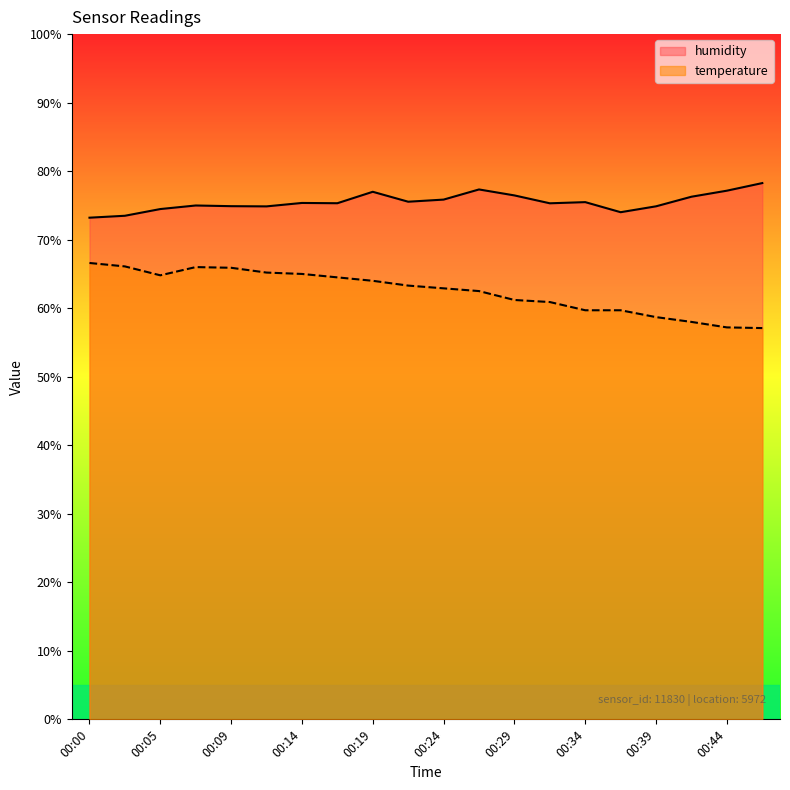

Reading left to right, transcribe all the data shown in this chart.

temperature: 00:00=66.6	00:02=66.1	00:05=64.8	00:07=66.0	00:09=65.9	00:12=65.2	00:14=65.0	00:17=64.5	00:19=64.0	00:22=63.3	00:24=62.9	00:27=62.5	00:29=61.2	00:32=60.9	00:34=59.7	00:36=59.7	00:39=58.7	00:41=58.0	00:44=57.2	00:46=57.1
humidity: 00:00=73.2	00:02=73.5	00:05=74.5	00:07=75.0	00:09=74.9	00:12=74.9	00:14=75.4	00:17=75.3	00:19=77.0	00:22=75.5	00:24=75.8	00:27=77.3	00:29=76.5	00:32=75.3	00:34=75.5	00:36=74.0	00:39=74.9	00:41=76.3	00:44=77.2	00:46=78.3